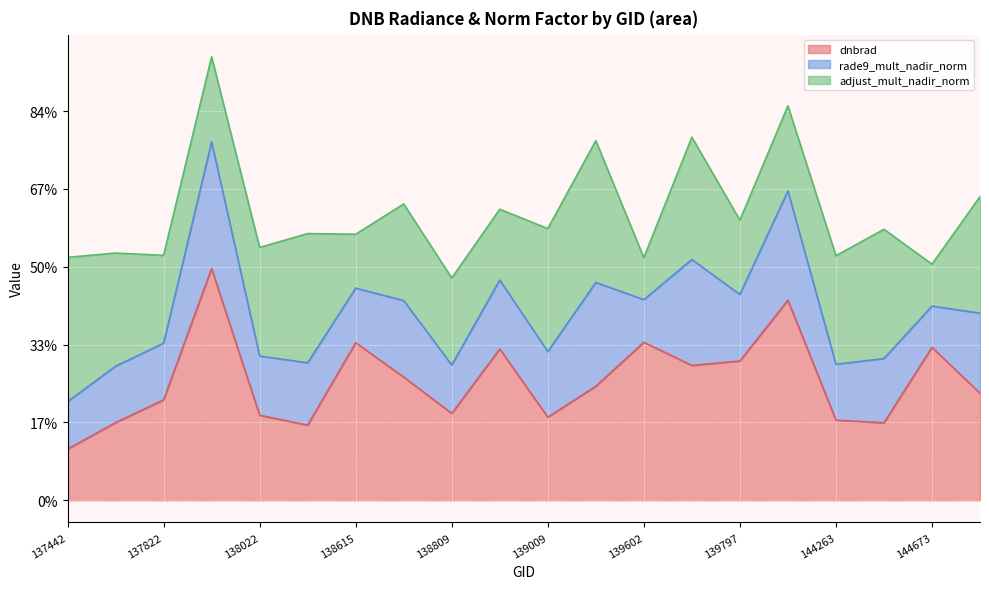

Count the number of categories in the chart.

20